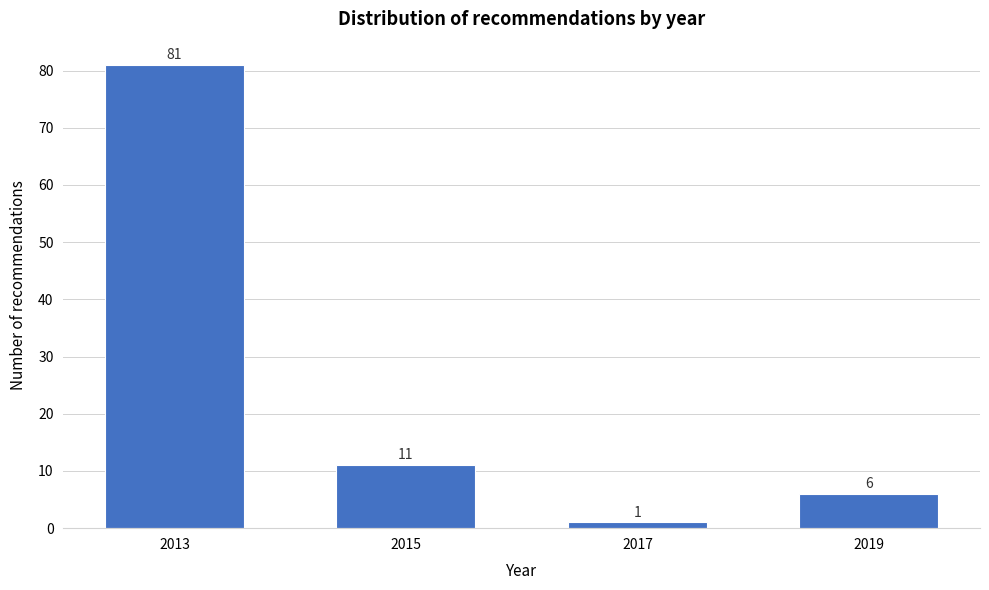

Reading left to right, what are all the values shown in this chart?

81	11	1	6